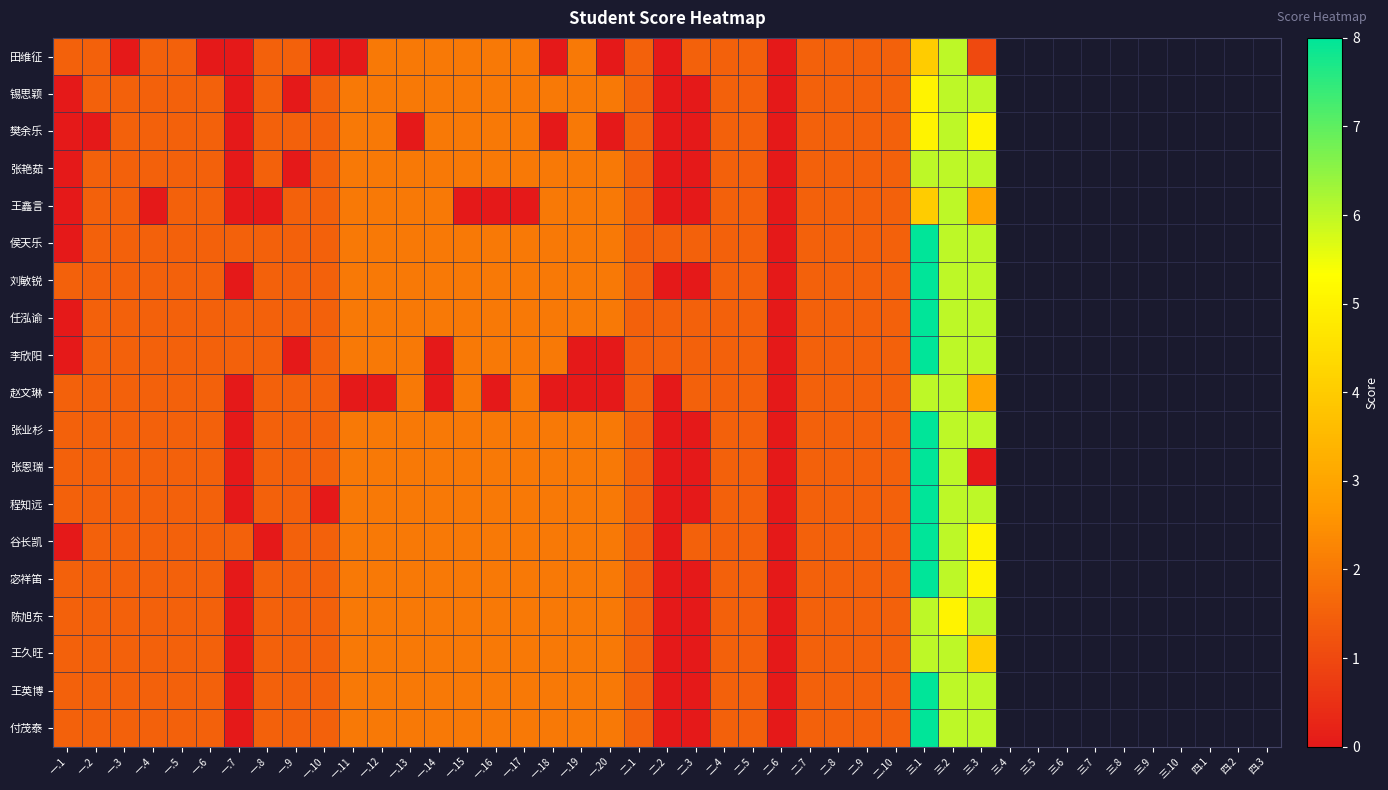

Reading left to right, transcribe all the data shown in this chart.

田维征: 一.1=1.5	一.2=1.5	一.3=0.0	一.4=1.5	一.5=1.5	一.6=0.0	一.7=0.0	一.8=1.5	一.9=1.5	一.10=0.0	一.11=0.0	一.12=2.0	一.13=2.0	一.14=2.0	一.15=2.0	一.16=2.0	一.17=2.0	一.18=0.0	一.19=2.0	一.20=0.0	二.1=1.5	二.2=0.0	二.3=1.5	二.4=1.5	二.5=1.5	二.6=0.0	二.7=1.5	二.8=1.5	二.9=1.5	二.10=1.5	三.1=4.0	三.2=6.0	三.3=1.0
锡思颖: 一.1=0.0	一.2=1.5	一.3=1.5	一.4=1.5	一.5=1.5	一.6=1.5	一.7=0.0	一.8=1.5	一.9=0.0	一.10=1.5	一.11=2.0	一.12=2.0	一.13=2.0	一.14=2.0	一.15=2.0	一.16=2.0	一.17=2.0	一.18=2.0	一.19=2.0	一.20=2.0	二.1=1.5	二.2=0.0	二.3=0.0	二.4=1.5	二.5=1.5	二.6=0.0	二.7=1.5	二.8=1.5	二.9=1.5	二.10=1.5	三.1=5.0	三.2=6.0	三.3=6.0
樊余乐: 一.1=0.0	一.2=0.0	一.3=1.5	一.4=1.5	一.5=1.5	一.6=1.5	一.7=0.0	一.8=1.5	一.9=1.5	一.10=1.5	一.11=2.0	一.12=2.0	一.13=0.0	一.14=2.0	一.15=2.0	一.16=2.0	一.17=2.0	一.18=0.0	一.19=2.0	一.20=0.0	二.1=1.5	二.2=0.0	二.3=0.0	二.4=1.5	二.5=1.5	二.6=0.0	二.7=1.5	二.8=1.5	二.9=1.5	二.10=1.5	三.1=5.0	三.2=6.0	三.3=5.0
张艳茹: 一.1=0.0	一.2=1.5	一.3=1.5	一.4=1.5	一.5=1.5	一.6=1.5	一.7=0.0	一.8=1.5	一.9=0.0	一.10=1.5	一.11=2.0	一.12=2.0	一.13=2.0	一.14=2.0	一.15=2.0	一.16=2.0	一.17=2.0	一.18=2.0	一.19=2.0	一.20=2.0	二.1=1.5	二.2=0.0	二.3=0.0	二.4=1.5	二.5=1.5	二.6=0.0	二.7=1.5	二.8=1.5	二.9=1.5	二.10=1.5	三.1=6.0	三.2=6.0	三.3=6.0
王鑫言: 一.1=0.0	一.2=1.5	一.3=1.5	一.4=0.0	一.5=1.5	一.6=1.5	一.7=0.0	一.8=0.0	一.9=1.5	一.10=1.5	一.11=2.0	一.12=2.0	一.13=2.0	一.14=2.0	一.15=0.0	一.16=0.0	一.17=0.0	一.18=2.0	一.19=2.0	一.20=2.0	二.1=1.5	二.2=0.0	二.3=0.0	二.4=1.5	二.5=1.5	二.6=0.0	二.7=1.5	二.8=1.5	二.9=1.5	二.10=1.5	三.1=4.0	三.2=6.0	三.3=3.0
侯天乐: 一.1=0.0	一.2=1.5	一.3=1.5	一.4=1.5	一.5=1.5	一.6=1.5	一.7=1.5	一.8=1.5	一.9=1.5	一.10=1.5	一.11=2.0	一.12=2.0	一.13=2.0	一.14=2.0	一.15=2.0	一.16=2.0	一.17=2.0	一.18=2.0	一.19=2.0	一.20=2.0	二.1=1.5	二.2=1.5	二.3=1.5	二.4=1.5	二.5=1.5	二.6=0.0	二.7=1.5	二.8=1.5	二.9=1.5	二.10=1.5	三.1=8.0	三.2=6.0	三.3=6.0
刘敏锐: 一.1=1.5	一.2=1.5	一.3=1.5	一.4=1.5	一.5=1.5	一.6=1.5	一.7=0.0	一.8=1.5	一.9=1.5	一.10=1.5	一.11=2.0	一.12=2.0	一.13=2.0	一.14=2.0	一.15=2.0	一.16=2.0	一.17=2.0	一.18=2.0	一.19=2.0	一.20=2.0	二.1=1.5	二.2=0.0	二.3=0.0	二.4=1.5	二.5=1.5	二.6=0.0	二.7=1.5	二.8=1.5	二.9=1.5	二.10=1.5	三.1=8.0	三.2=6.0	三.3=6.0
任泓谕: 一.1=0.0	一.2=1.5	一.3=1.5	一.4=1.5	一.5=1.5	一.6=1.5	一.7=1.5	一.8=1.5	一.9=1.5	一.10=1.5	一.11=2.0	一.12=2.0	一.13=2.0	一.14=2.0	一.15=2.0	一.16=2.0	一.17=2.0	一.18=2.0	一.19=2.0	一.20=2.0	二.1=1.5	二.2=1.5	二.3=1.5	二.4=1.5	二.5=1.5	二.6=0.0	二.7=1.5	二.8=1.5	二.9=1.5	二.10=1.5	三.1=8.0	三.2=6.0	三.3=6.0
李欣阳: 一.1=0.0	一.2=1.5	一.3=1.5	一.4=1.5	一.5=1.5	一.6=1.5	一.7=1.5	一.8=1.5	一.9=0.0	一.10=1.5	一.11=2.0	一.12=2.0	一.13=2.0	一.14=0.0	一.15=2.0	一.16=2.0	一.17=2.0	一.18=2.0	一.19=0.0	一.20=0.0	二.1=1.5	二.2=1.5	二.3=1.5	二.4=1.5	二.5=1.5	二.6=0.0	二.7=1.5	二.8=1.5	二.9=1.5	二.10=1.5	三.1=8.0	三.2=6.0	三.3=6.0
赵文琳: 一.1=1.5	一.2=1.5	一.3=1.5	一.4=1.5	一.5=1.5	一.6=1.5	一.7=0.0	一.8=1.5	一.9=1.5	一.10=1.5	一.11=0.0	一.12=0.0	一.13=2.0	一.14=0.0	一.15=2.0	一.16=0.0	一.17=2.0	一.18=0.0	一.19=0.0	一.20=0.0	二.1=1.5	二.2=0.0	二.3=1.5	二.4=1.5	二.5=1.5	二.6=0.0	二.7=1.5	二.8=1.5	二.9=1.5	二.10=1.5	三.1=6.0	三.2=6.0	三.3=3.0
张业杉: 一.1=1.5	一.2=1.5	一.3=1.5	一.4=1.5	一.5=1.5	一.6=1.5	一.7=0.0	一.8=1.5	一.9=1.5	一.10=1.5	一.11=2.0	一.12=2.0	一.13=2.0	一.14=2.0	一.15=2.0	一.16=2.0	一.17=2.0	一.18=2.0	一.19=2.0	一.20=2.0	二.1=1.5	二.2=0.0	二.3=0.0	二.4=1.5	二.5=1.5	二.6=0.0	二.7=1.5	二.8=1.5	二.9=1.5	二.10=1.5	三.1=8.0	三.2=6.0	三.3=6.0
张恩瑞: 一.1=1.5	一.2=1.5	一.3=1.5	一.4=1.5	一.5=1.5	一.6=1.5	一.7=0.0	一.8=1.5	一.9=1.5	一.10=1.5	一.11=2.0	一.12=2.0	一.13=2.0	一.14=2.0	一.15=2.0	一.16=2.0	一.17=2.0	一.18=2.0	一.19=2.0	一.20=2.0	二.1=1.5	二.2=0.0	二.3=0.0	二.4=1.5	二.5=1.5	二.6=0.0	二.7=1.5	二.8=1.5	二.9=1.5	二.10=1.5	三.1=8.0	三.2=6.0	三.3=0.0
程知远: 一.1=1.5	一.2=1.5	一.3=1.5	一.4=1.5	一.5=1.5	一.6=1.5	一.7=0.0	一.8=1.5	一.9=1.5	一.10=0.0	一.11=2.0	一.12=2.0	一.13=2.0	一.14=2.0	一.15=2.0	一.16=2.0	一.17=2.0	一.18=2.0	一.19=2.0	一.20=2.0	二.1=1.5	二.2=0.0	二.3=0.0	二.4=1.5	二.5=1.5	二.6=0.0	二.7=1.5	二.8=1.5	二.9=1.5	二.10=1.5	三.1=8.0	三.2=6.0	三.3=6.0
谷长凯: 一.1=0.0	一.2=1.5	一.3=1.5	一.4=1.5	一.5=1.5	一.6=1.5	一.7=1.5	一.8=0.0	一.9=1.5	一.10=1.5	一.11=2.0	一.12=2.0	一.13=2.0	一.14=2.0	一.15=2.0	一.16=2.0	一.17=2.0	一.18=2.0	一.19=2.0	一.20=2.0	二.1=1.5	二.2=0.0	二.3=1.5	二.4=1.5	二.5=1.5	二.6=0.0	二.7=1.5	二.8=1.5	二.9=1.5	二.10=1.5	三.1=8.0	三.2=6.0	三.3=5.0
宓祥笛: 一.1=1.5	一.2=1.5	一.3=1.5	一.4=1.5	一.5=1.5	一.6=1.5	一.7=0.0	一.8=1.5	一.9=1.5	一.10=1.5	一.11=2.0	一.12=2.0	一.13=2.0	一.14=2.0	一.15=2.0	一.16=2.0	一.17=2.0	一.18=2.0	一.19=2.0	一.20=2.0	二.1=1.5	二.2=0.0	二.3=0.0	二.4=1.5	二.5=1.5	二.6=0.0	二.7=1.5	二.8=1.5	二.9=1.5	二.10=1.5	三.1=8.0	三.2=6.0	三.3=5.0
陈旭东: 一.1=1.5	一.2=1.5	一.3=1.5	一.4=1.5	一.5=1.5	一.6=1.5	一.7=0.0	一.8=1.5	一.9=1.5	一.10=1.5	一.11=2.0	一.12=2.0	一.13=2.0	一.14=2.0	一.15=2.0	一.16=2.0	一.17=2.0	一.18=2.0	一.19=2.0	一.20=2.0	二.1=1.5	二.2=0.0	二.3=0.0	二.4=1.5	二.5=1.5	二.6=0.0	二.7=1.5	二.8=1.5	二.9=1.5	二.10=1.5	三.1=6.0	三.2=5.0	三.3=6.0
王久旺: 一.1=1.5	一.2=1.5	一.3=1.5	一.4=1.5	一.5=1.5	一.6=1.5	一.7=0.0	一.8=1.5	一.9=1.5	一.10=1.5	一.11=2.0	一.12=2.0	一.13=2.0	一.14=2.0	一.15=2.0	一.16=2.0	一.17=2.0	一.18=2.0	一.19=2.0	一.20=2.0	二.1=1.5	二.2=0.0	二.3=0.0	二.4=1.5	二.5=1.5	二.6=0.0	二.7=1.5	二.8=1.5	二.9=1.5	二.10=1.5	三.1=6.0	三.2=6.0	三.3=4.0
王英博: 一.1=1.5	一.2=1.5	一.3=1.5	一.4=1.5	一.5=1.5	一.6=1.5	一.7=0.0	一.8=1.5	一.9=1.5	一.10=1.5	一.11=2.0	一.12=2.0	一.13=2.0	一.14=2.0	一.15=2.0	一.16=2.0	一.17=2.0	一.18=2.0	一.19=2.0	一.20=2.0	二.1=1.5	二.2=0.0	二.3=0.0	二.4=1.5	二.5=1.5	二.6=0.0	二.7=1.5	二.8=1.5	二.9=1.5	二.10=1.5	三.1=8.0	三.2=6.0	三.3=6.0
付茂泰: 一.1=1.5	一.2=1.5	一.3=1.5	一.4=1.5	一.5=1.5	一.6=1.5	一.7=0.0	一.8=1.5	一.9=1.5	一.10=1.5	一.11=2.0	一.12=2.0	一.13=2.0	一.14=2.0	一.15=2.0	一.16=2.0	一.17=2.0	一.18=2.0	一.19=2.0	一.20=2.0	二.1=1.5	二.2=0.0	二.3=0.0	二.4=1.5	二.5=1.5	二.6=0.0	二.7=1.5	二.8=1.5	二.9=1.5	二.10=1.5	三.1=8.0	三.2=6.0	三.3=6.0